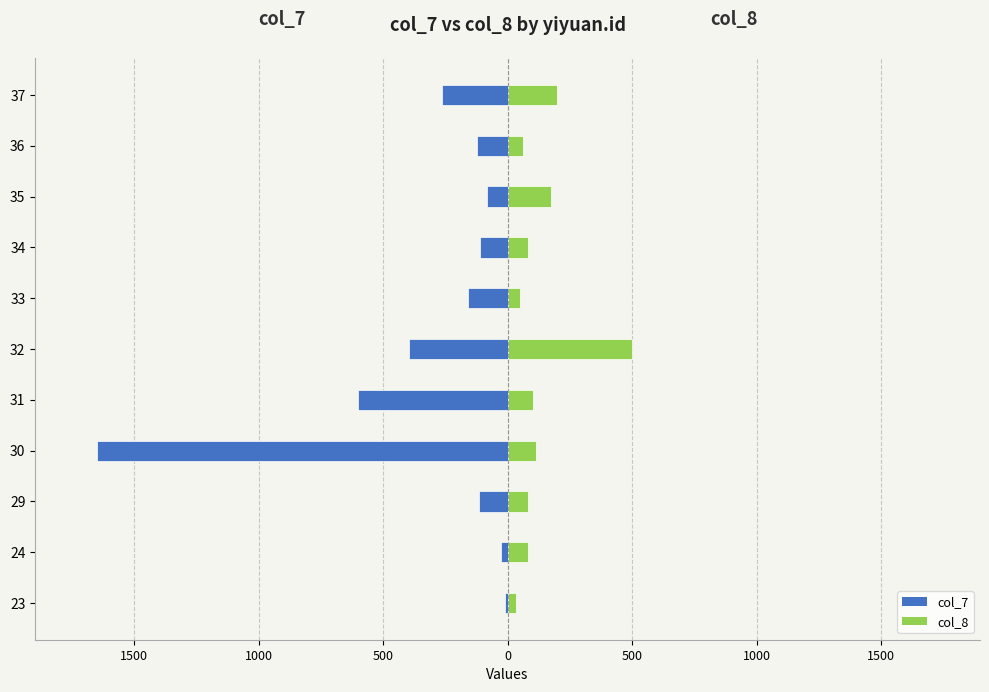

What is the sum of all col_8 values?

1478